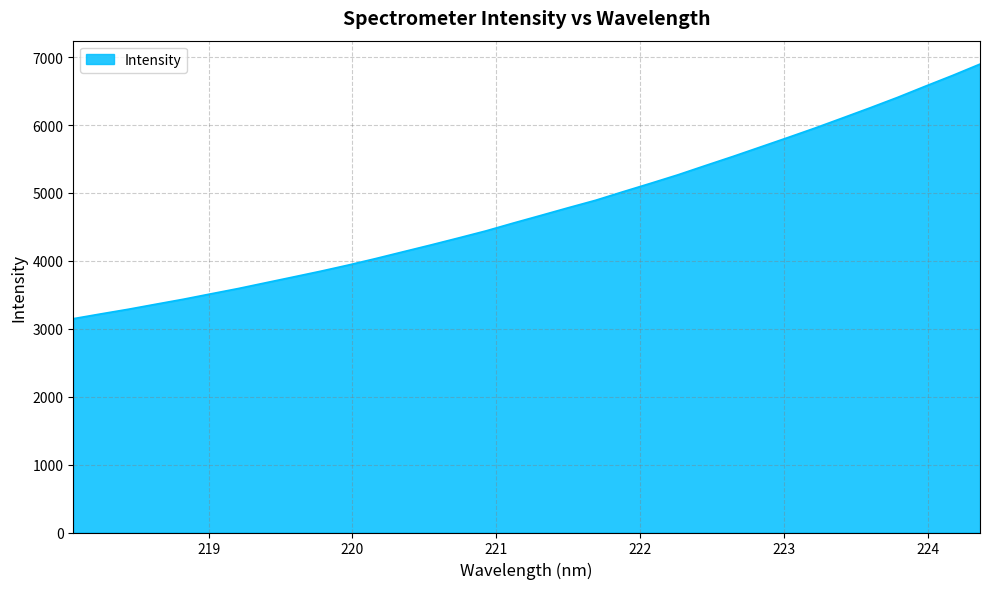

What is the smallest value displayed?

3148.3